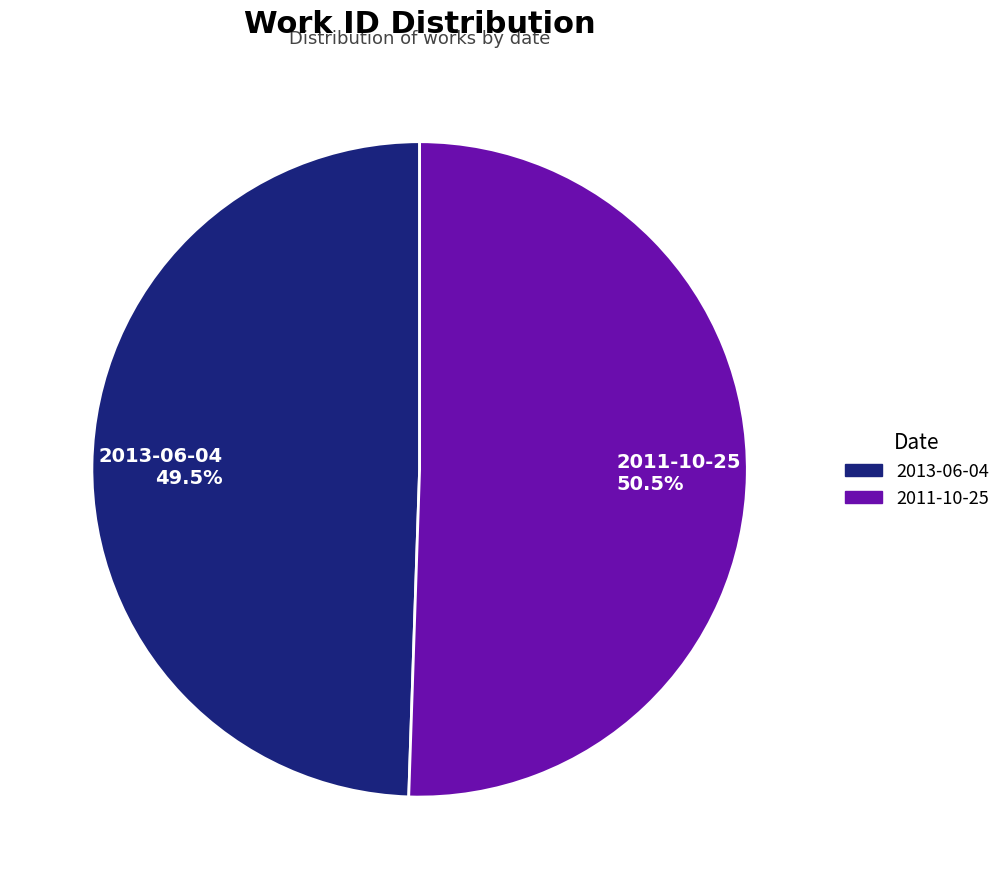

Between 2011-10-25 50.5% and 2013-06-04 49.5%, which is larger?

2011-10-25 50.5%